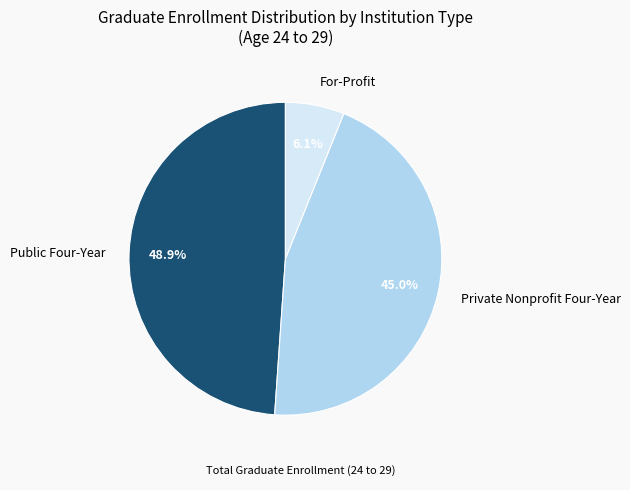

Does Public Four-Year represent more than half of the total?

No